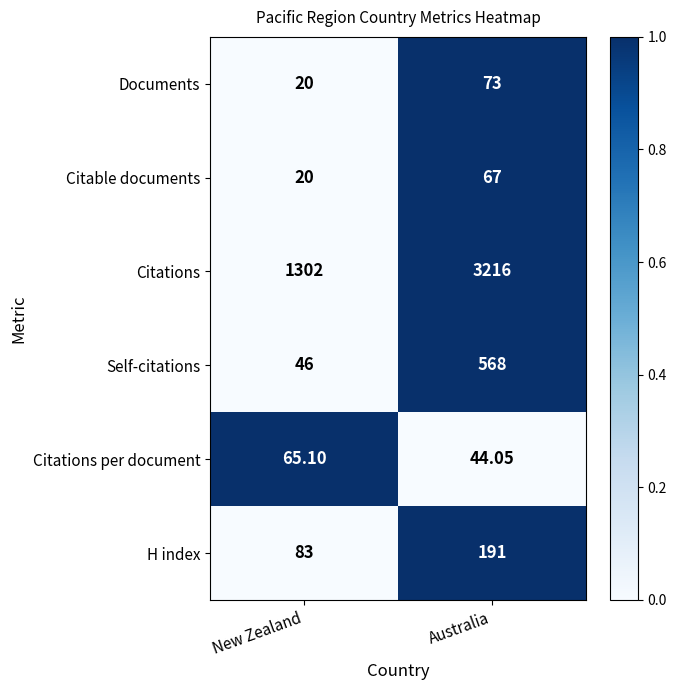

Which series has the largest total across all categories?

Citations